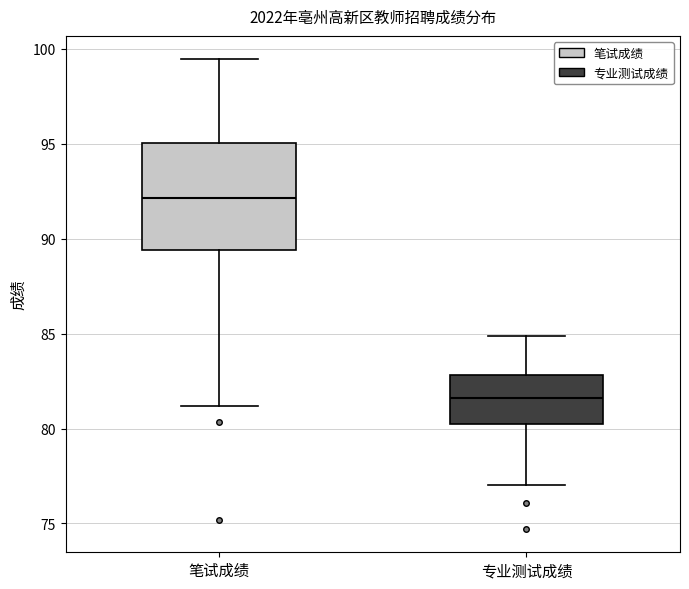

Reading left to right, read every box against the y-axis: the position of its median line, the range the box covers, and the ends of its whiskers. The values are not printed on the chart, so give them approximately, as read against the axis.

笔试成绩: median 92.0, box 89.5 to 95.0, whiskers 81.0 to 99.5
专业测试成绩: median 81.5, box 80.0 to 83.0, whiskers 77.0 to 85.0